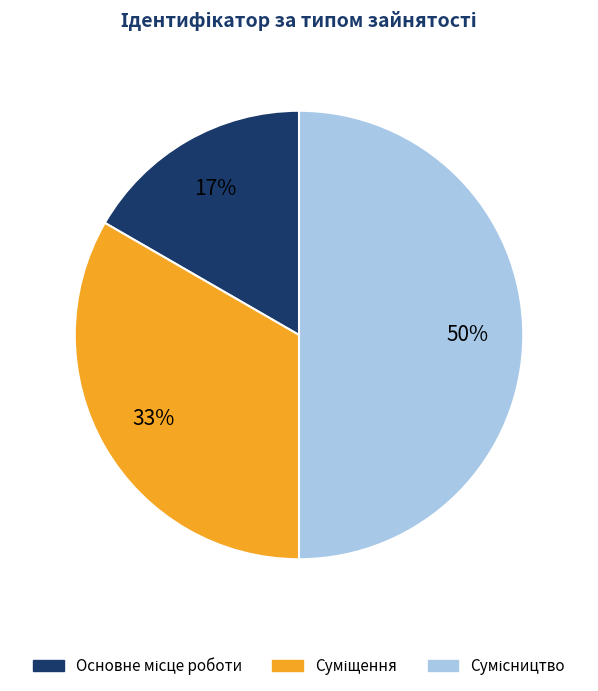

To the nearest percent, what is the difference between the largest and smallest slice percentages?

33%